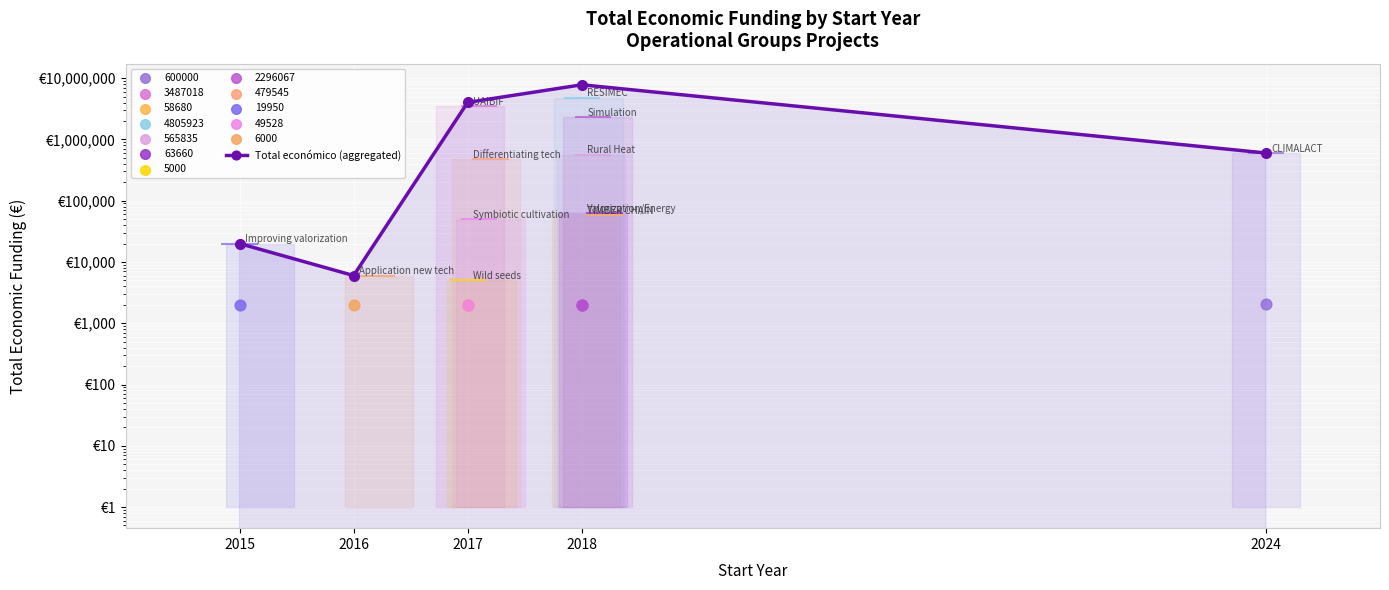

What is the change in value from 2016 to 2024?

+594000